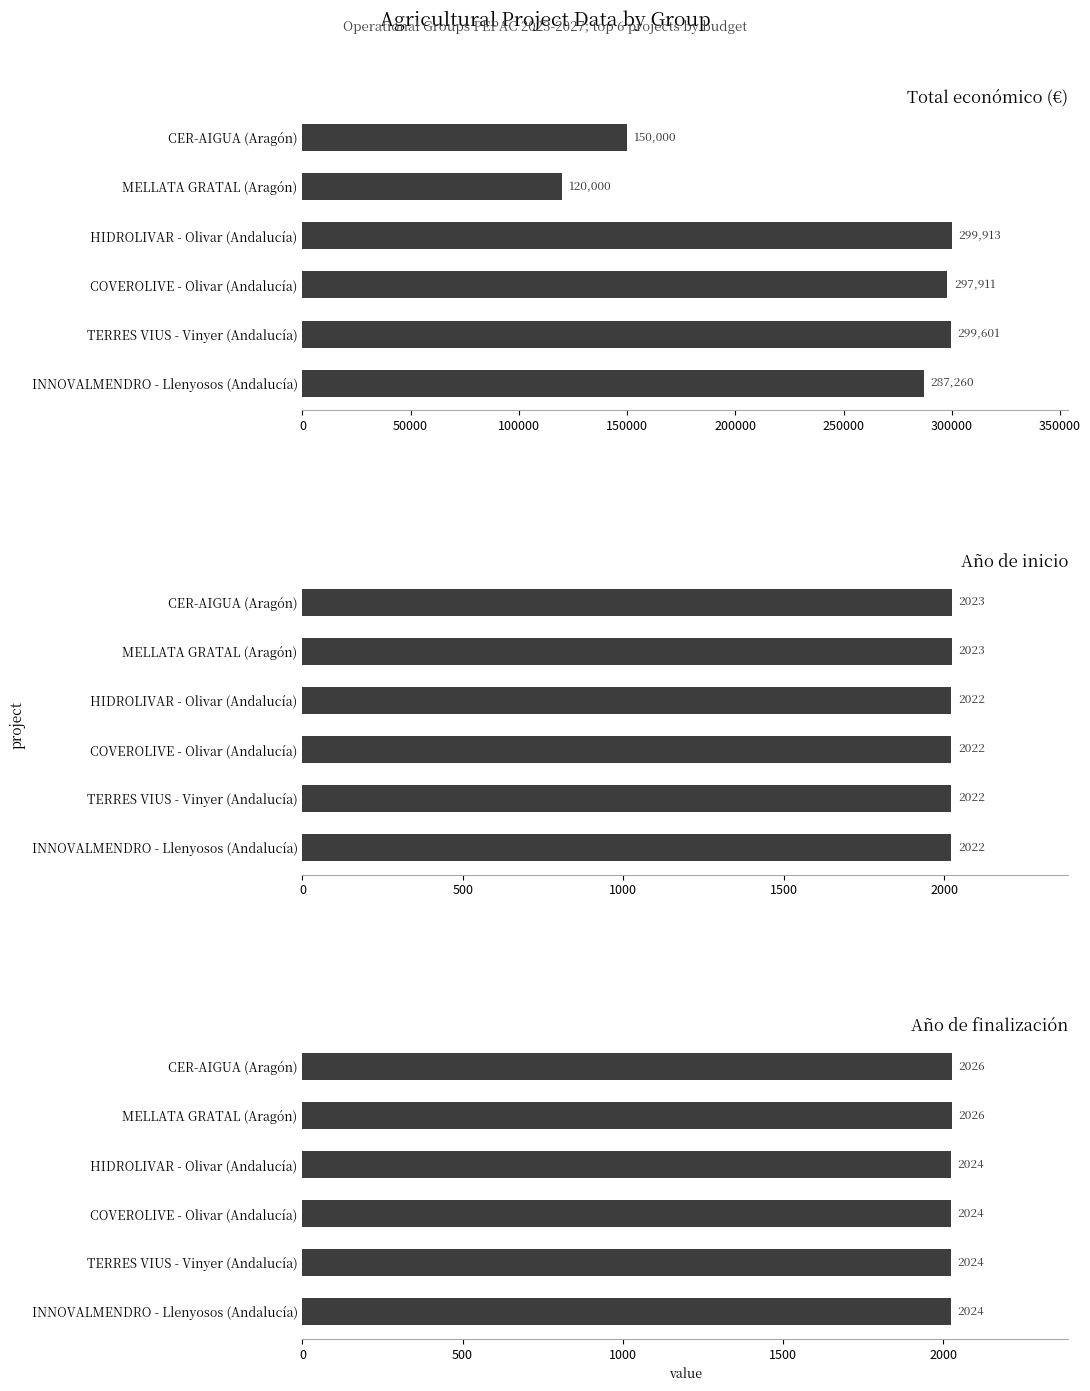

What is the value of the Total económico (€) bar at the 3rd from the left?

299913